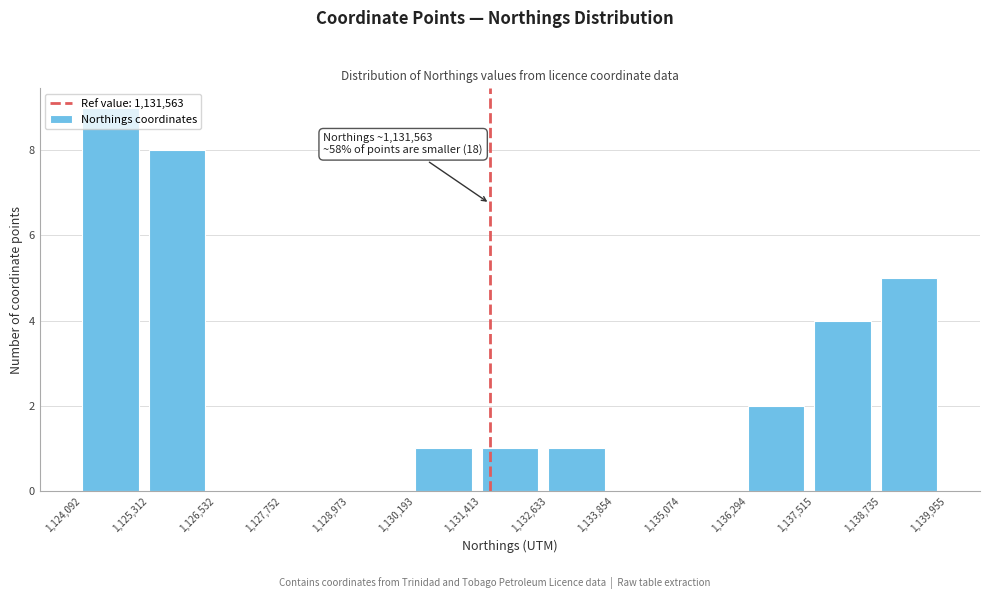

Over which range of the x-axis is the bar tallest?

1,124,092 to 1,125,312